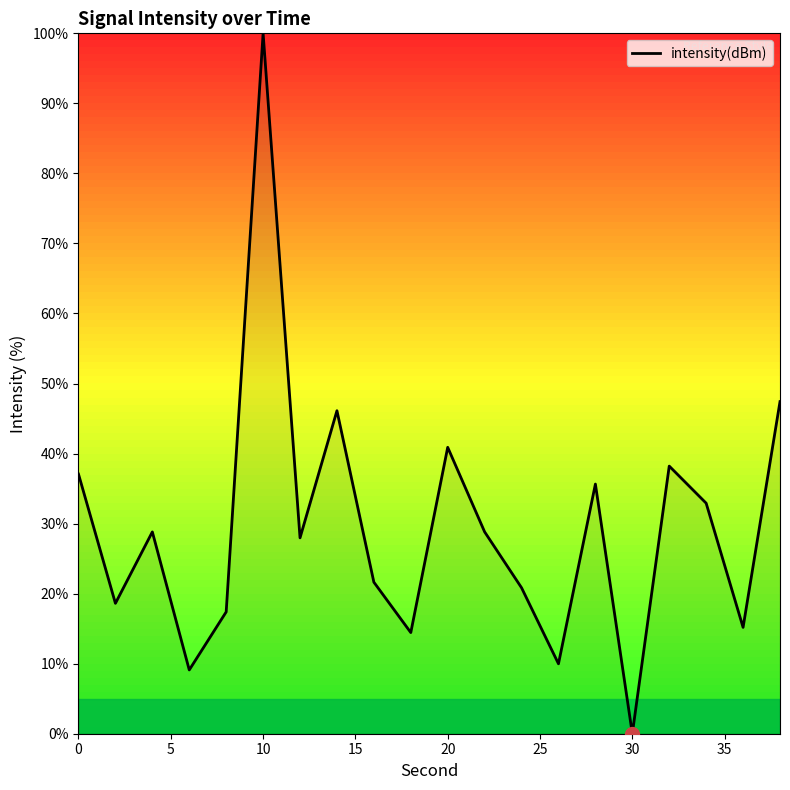

What is the greatest value displayed?

100.0